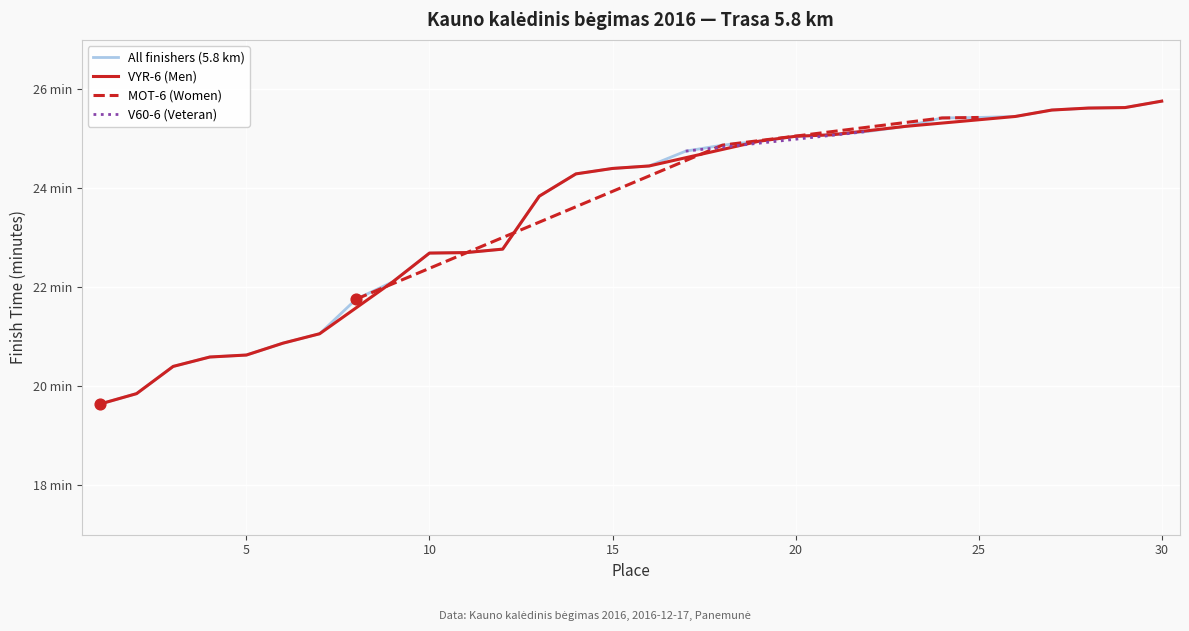

What is the change in value from 15 to 27?

+1.2